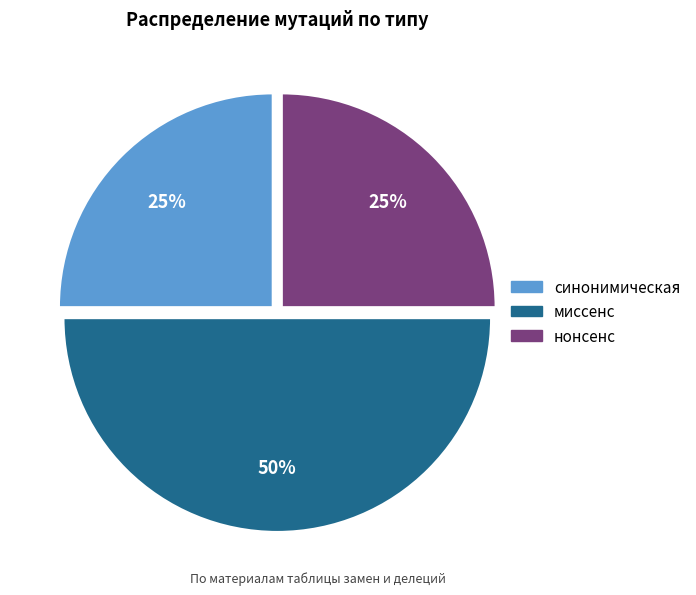

Approximately how many times larger is the value at нонсенс compared to миссенс?

0.5